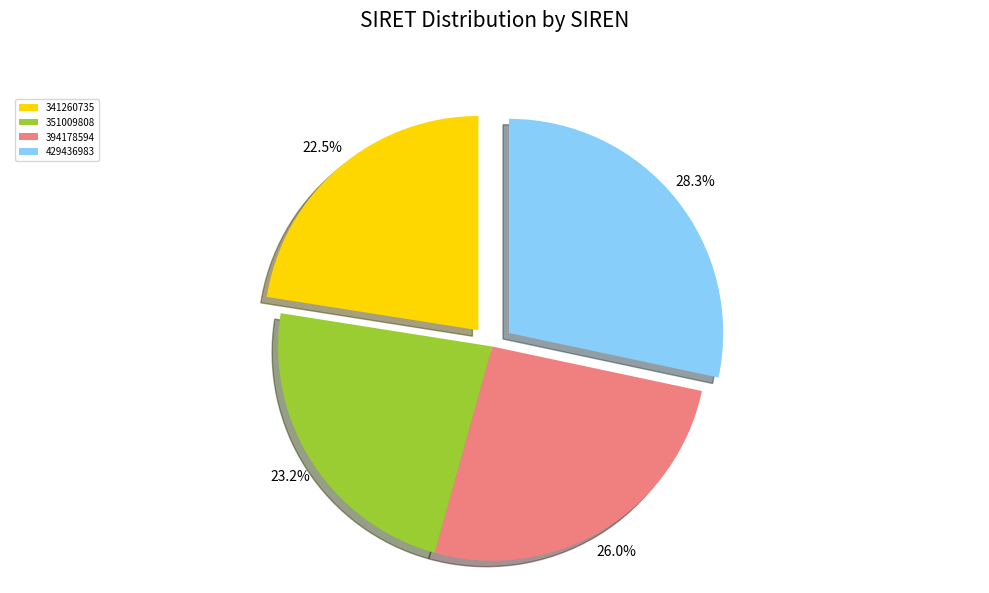

The 429436983 slice represents 28% of the pie. True or false?

True